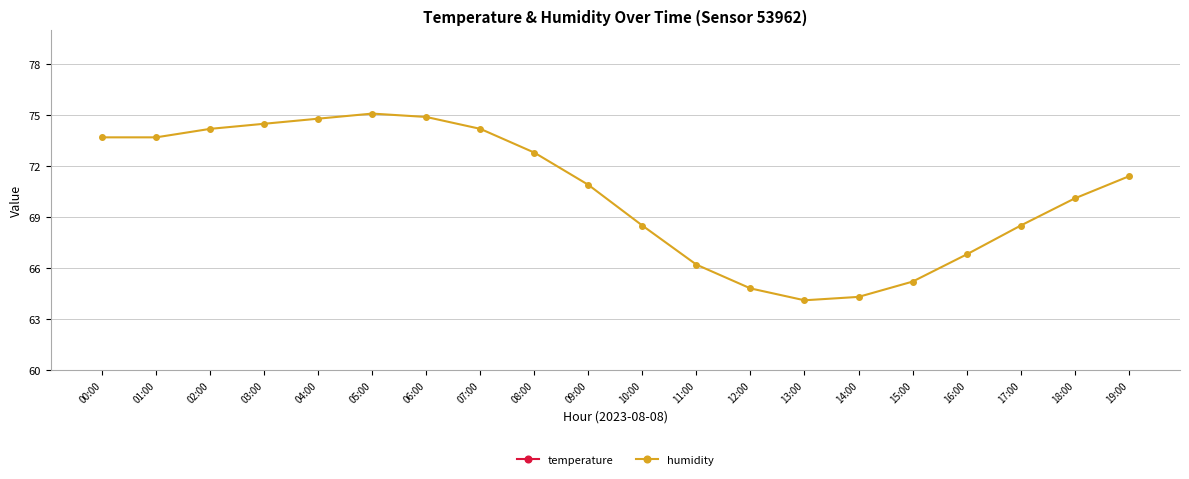

Rank the series by their maximum value, from highest to lowest.

humidity, temperature